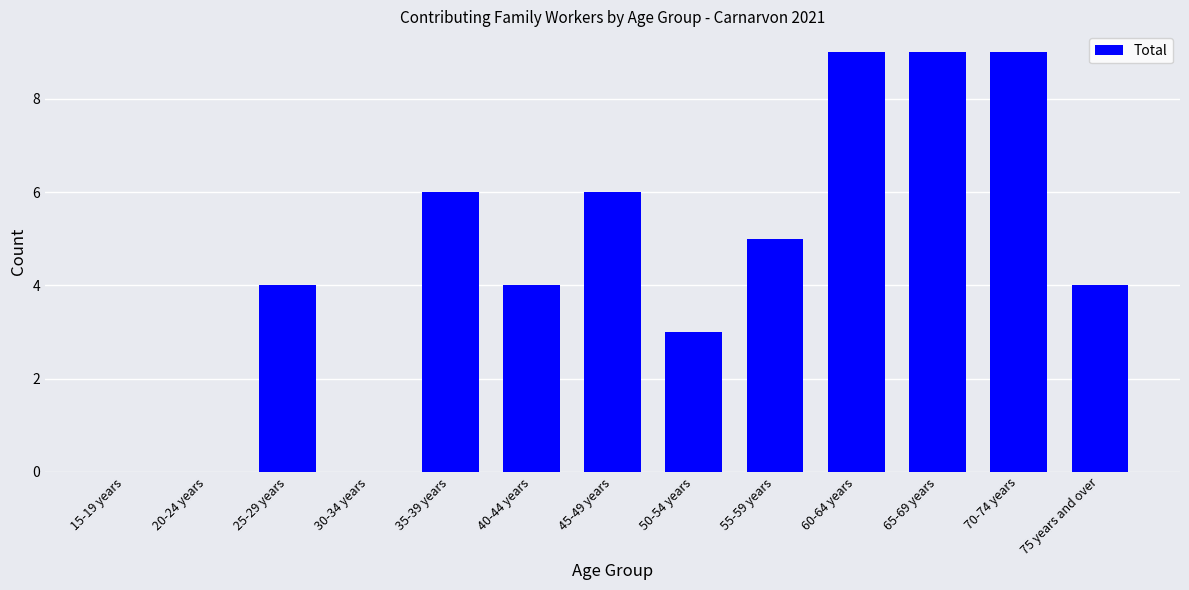

What is the sum of all values?

59